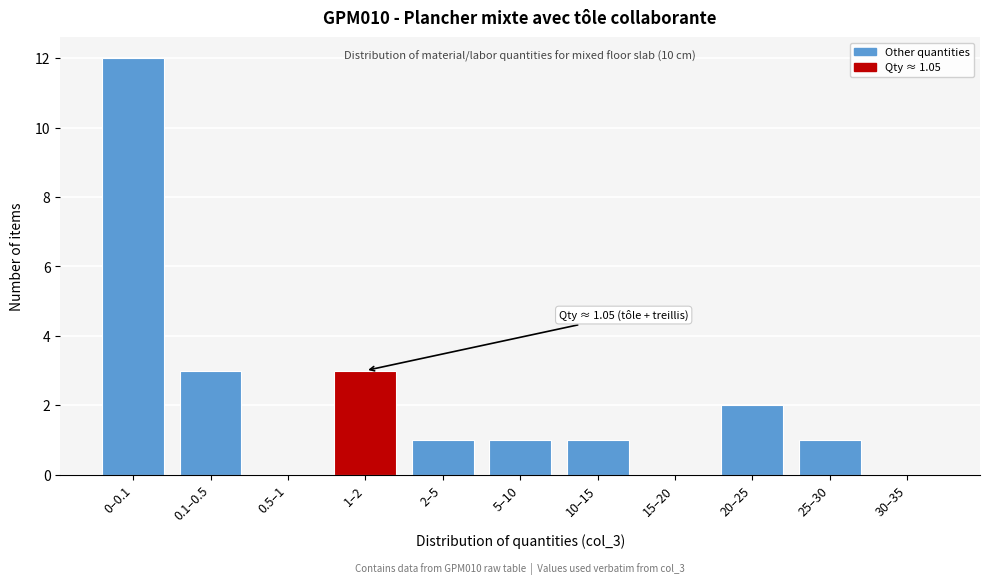

Reading left to right, transcribe all the data shown in this chart.

0–0.1=12	0.1–0.5=3	0.5–1=0	1–2=3	2–5=1	5–10=1	10–15=1	15–20=0	20–25=2	25–30=1	30–35=0